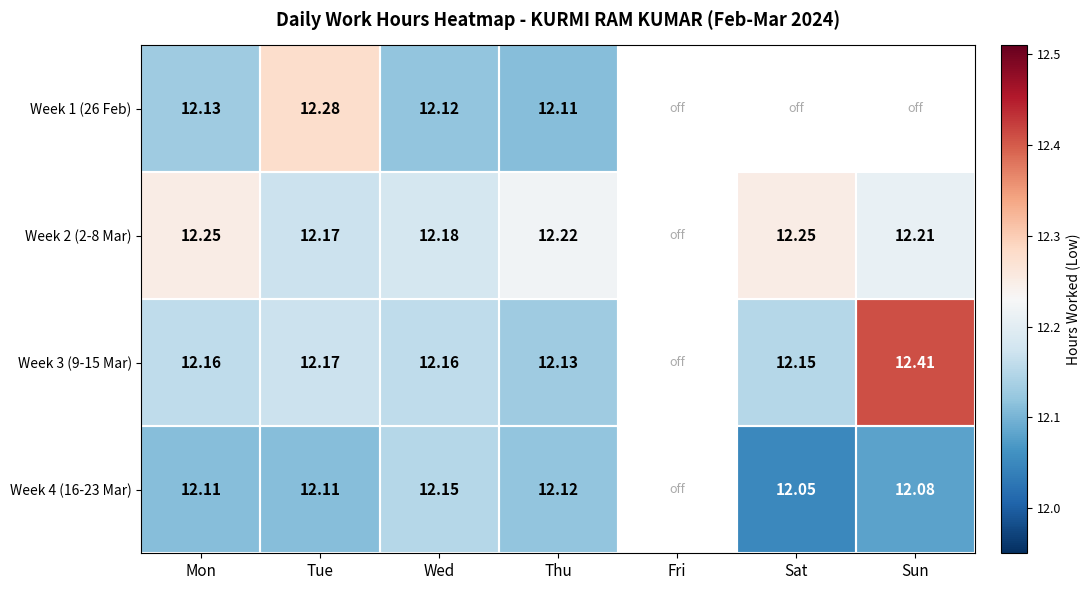

What is the sum of the Week 4 (16-23 Mar) values at Wed and Sun?

24.2